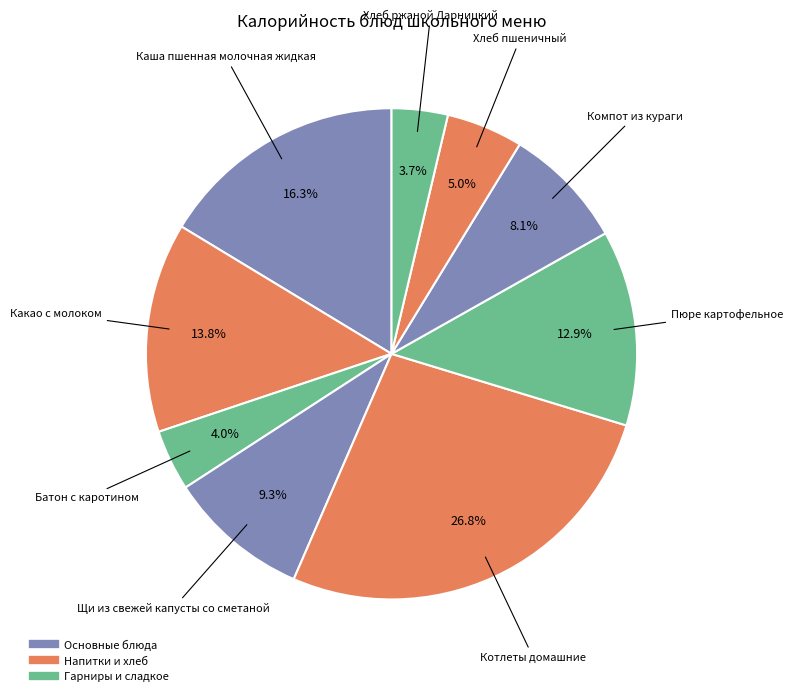

Which category has the smallest portion of the pie?

Хлеб ржаной Дарницкий